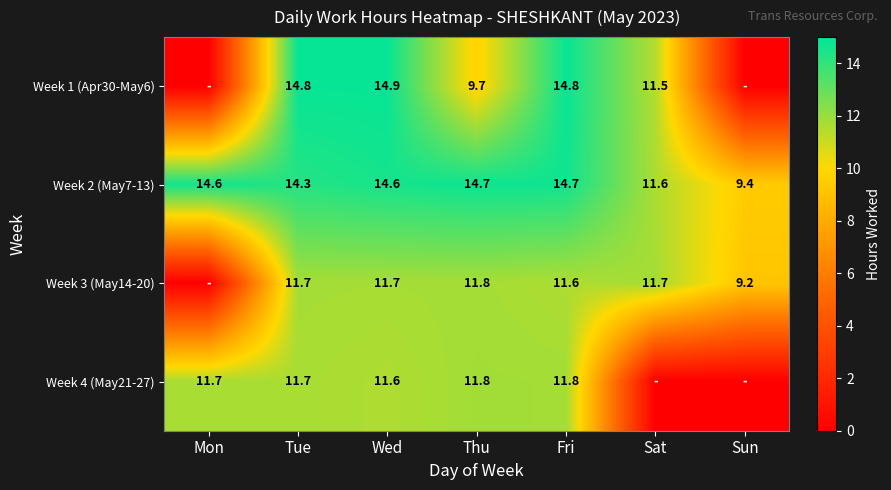

Which series changed the most between Wed and Thu?

Week 1 (Apr30-May6)